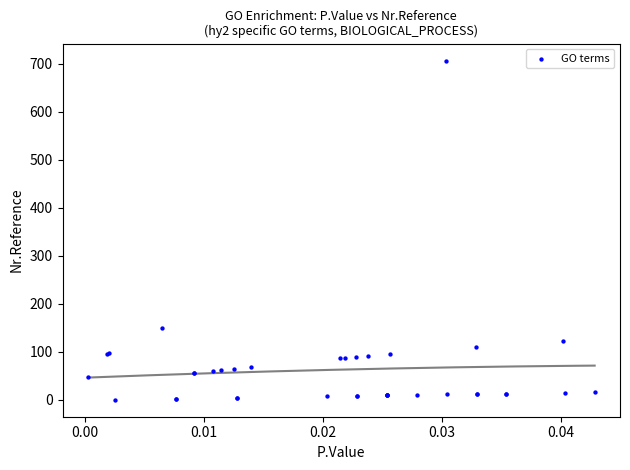

What Y value in the scatter plot is closest to 353?

149